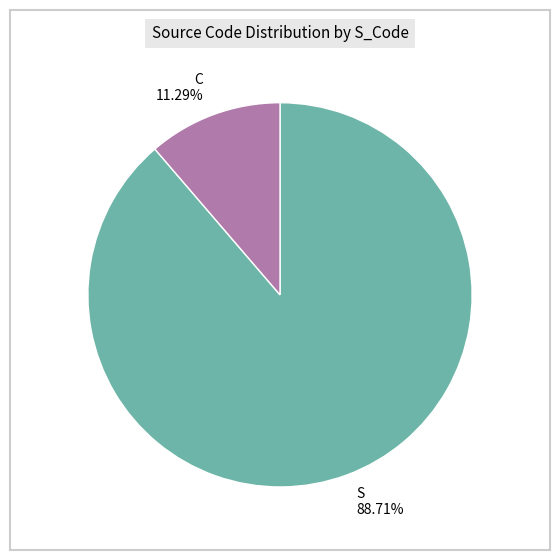

Which slice is the smallest?

C